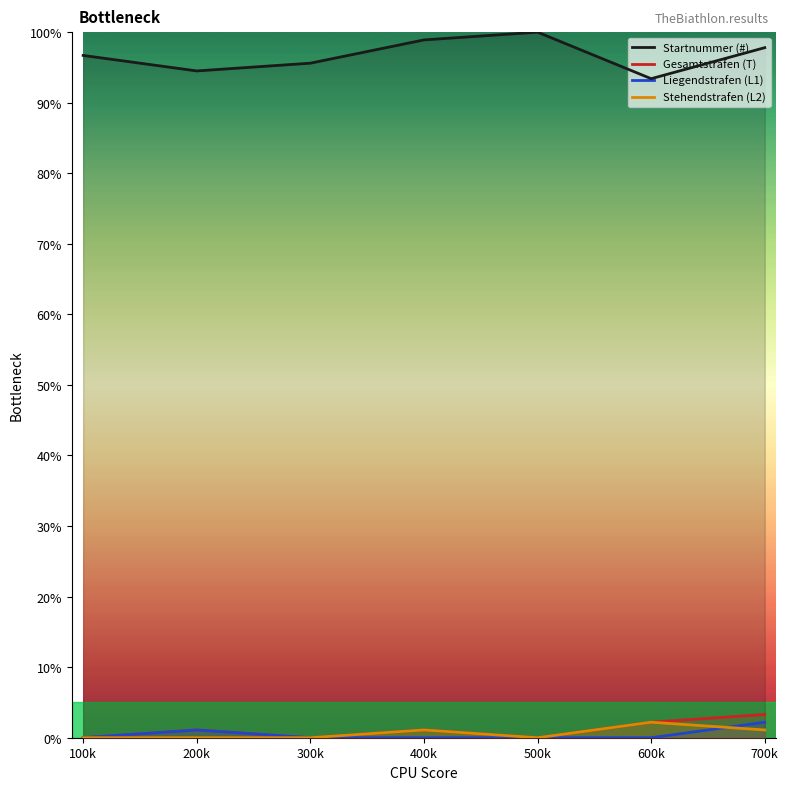

Is it true that Liegendstrafen (L1) equals 0.0 at 400k?

True